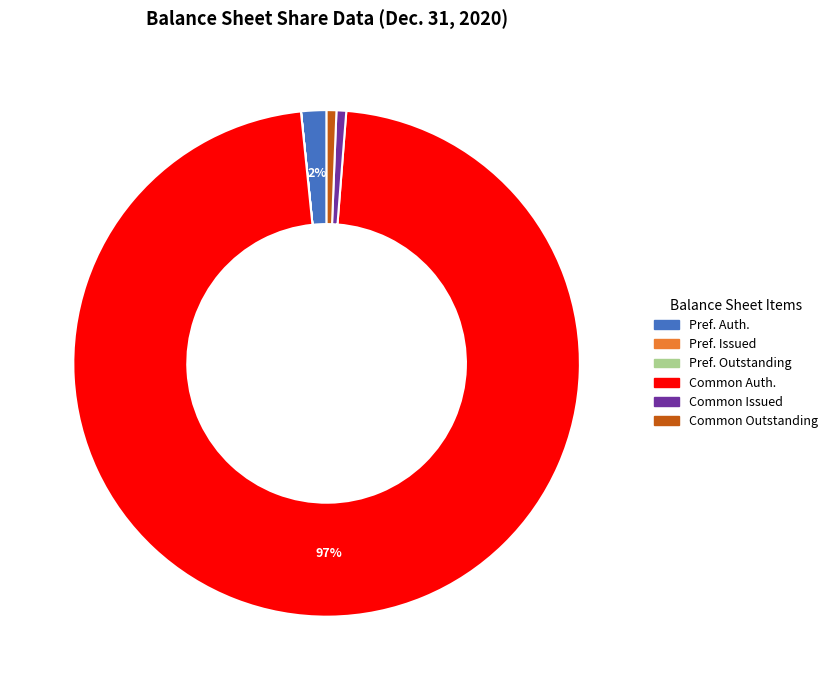

To the nearest percent, what is the average slice percentage?

17%